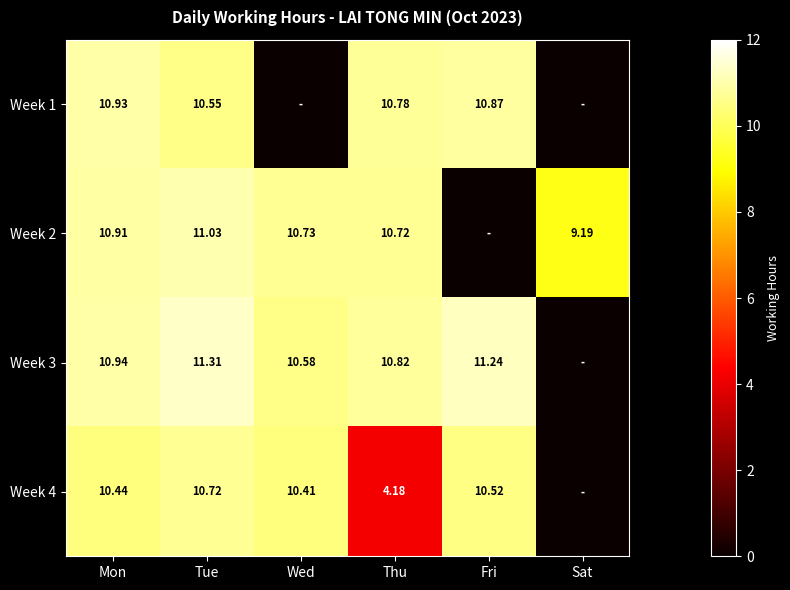

Is it true that Week 4 equals 4.2 at Thu?

True